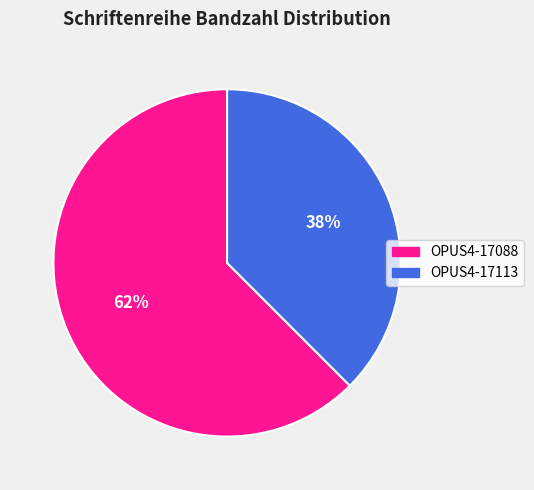

Is there a majority slice in this chart?

Yes